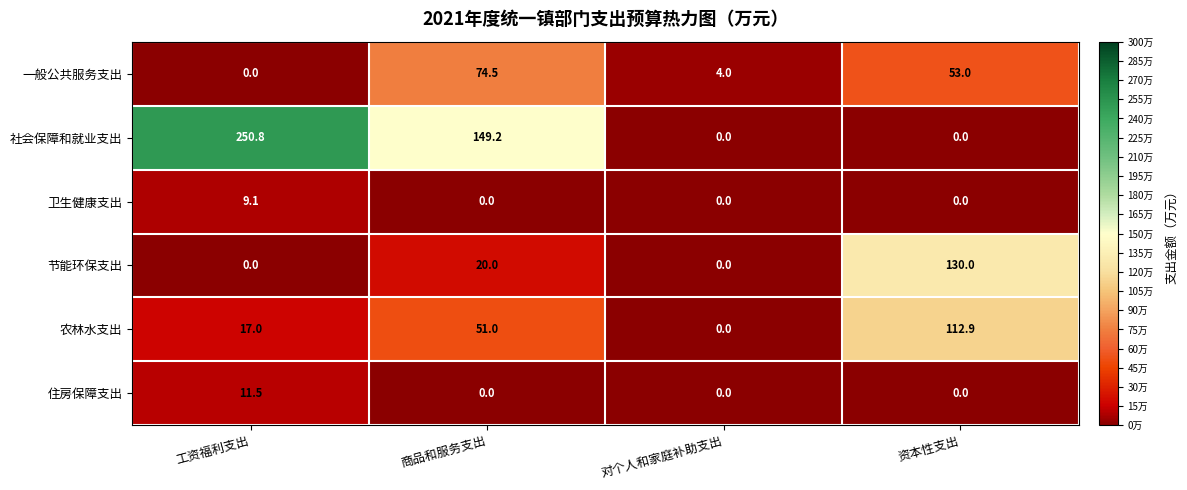

Which label corresponds to the largest value in the chart?

工资福利支出